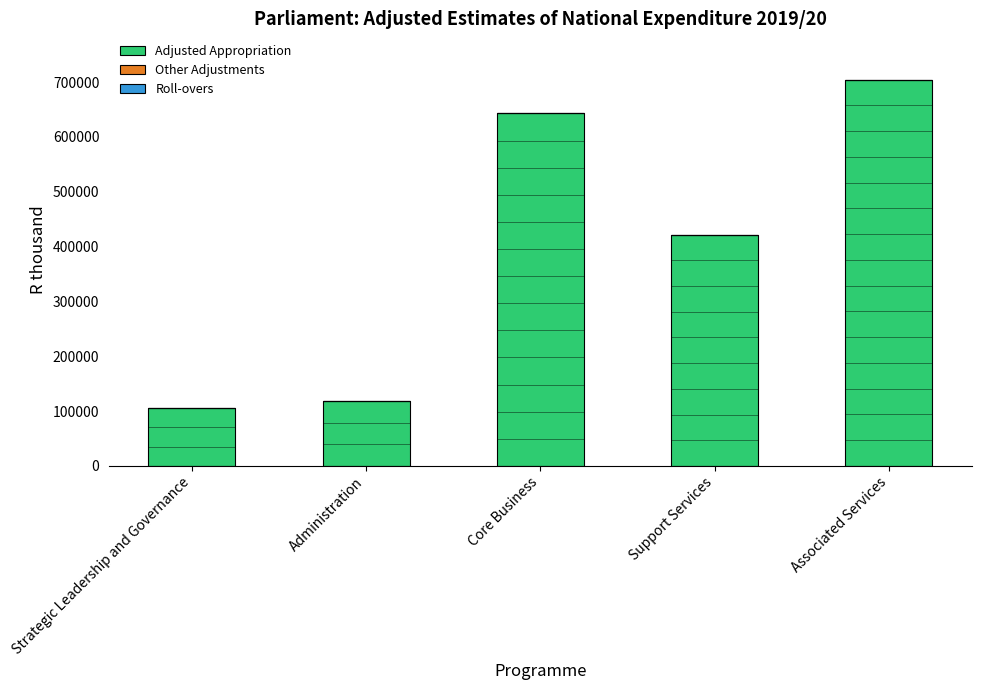

Where is Roll-overs nearest to the value 0?

Strategic Leadership and Governance